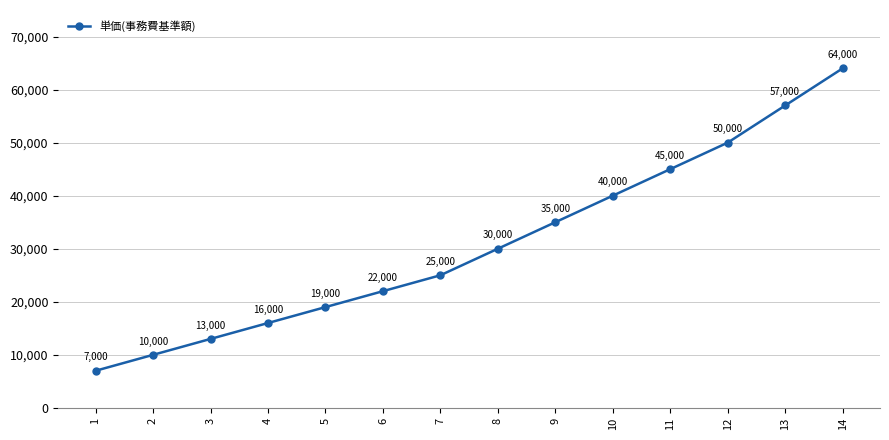

Reading left to right, extract all data points from this chart.

1=7000	2=10000	3=13000	4=16000	5=19000	6=22000	7=25000	8=30000	9=35000	10=40000	11=45000	12=50000	13=57000	14=64000